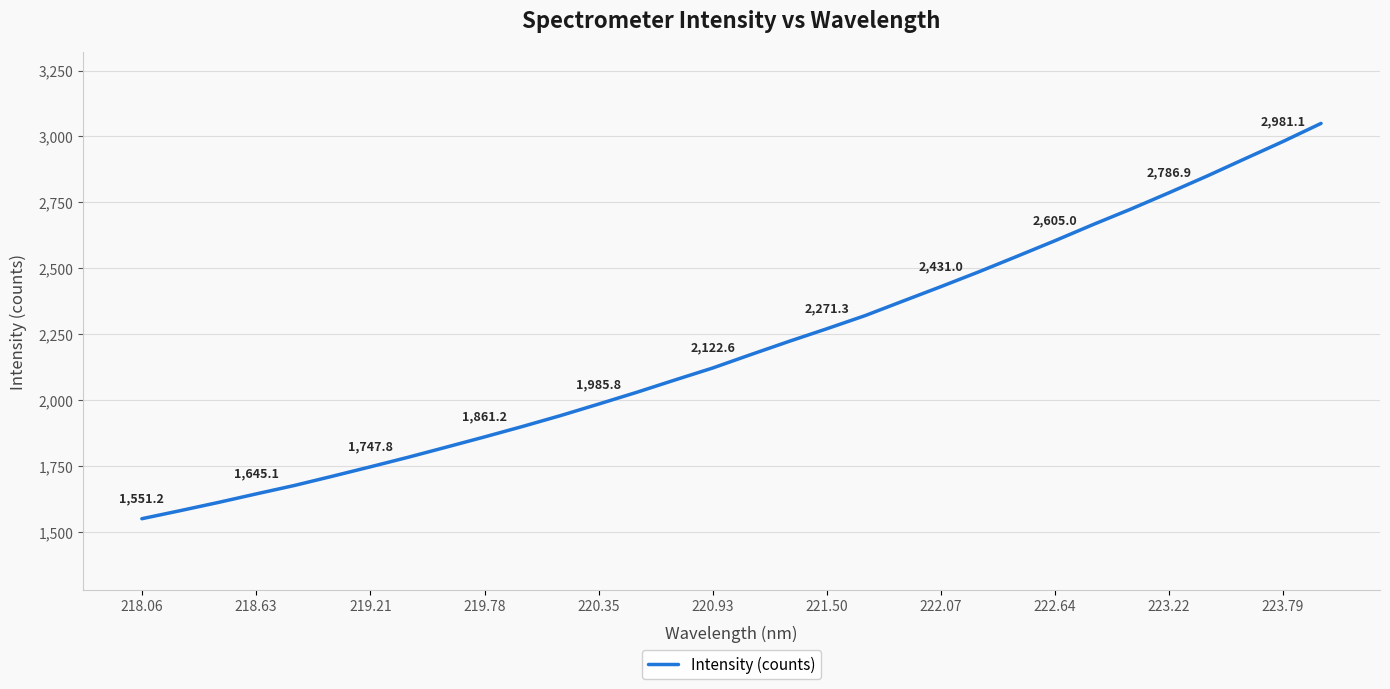

What is the difference between the maximum and minimum values?

1498.4